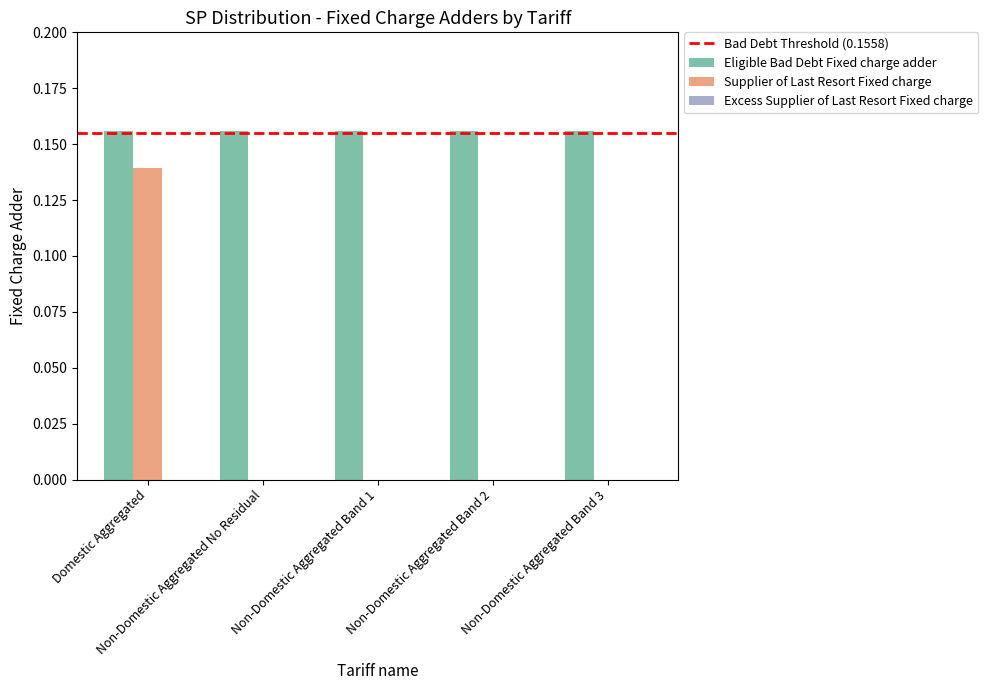

Rank the series by their maximum value, from highest to lowest.

Eligible Bad Debt Fixed charge adder, Supplier of Last Resort Fixed charge, Excess Supplier of Last Resort Fixed charge